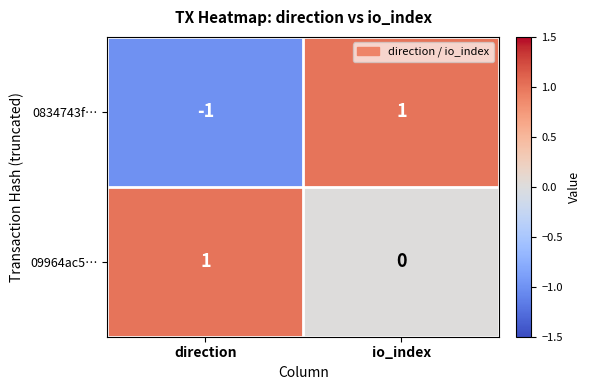

List the series in order of their overall mean, highest first.

09964ac5…, 0834743f…